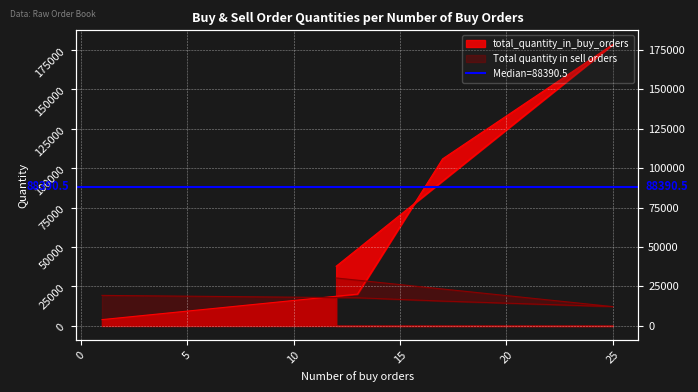

What is the label of the 3rd point from the left?

17